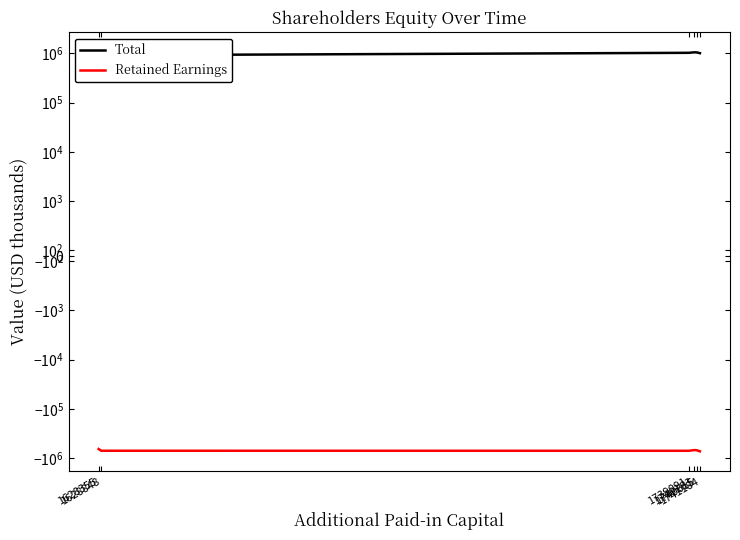

True or false: Total and Retained Earnings intersect in this chart.

False